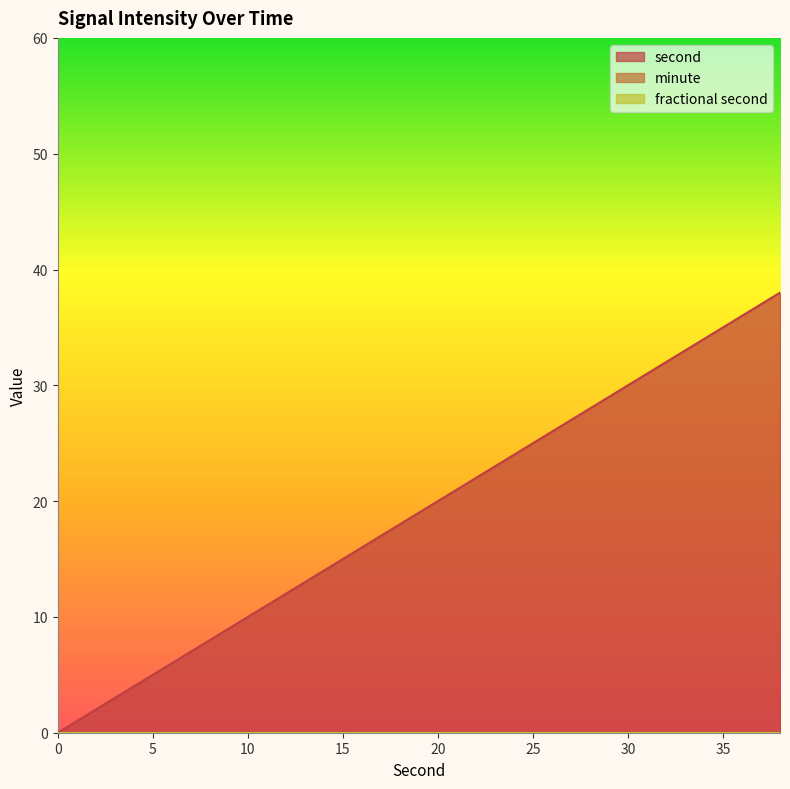

Rank the series at 18 from lowest to highest value.

minute, fractional second, second